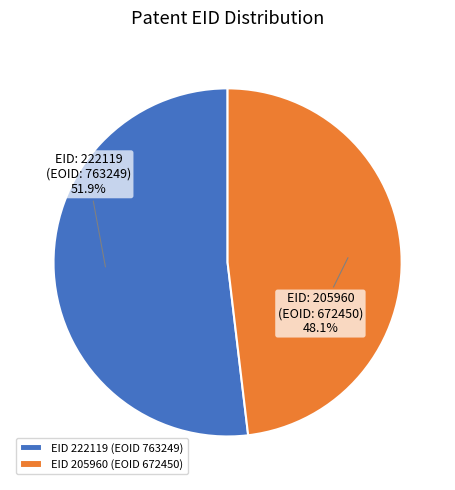

Which slice is the largest?

EID 222119 (EOID 763249)